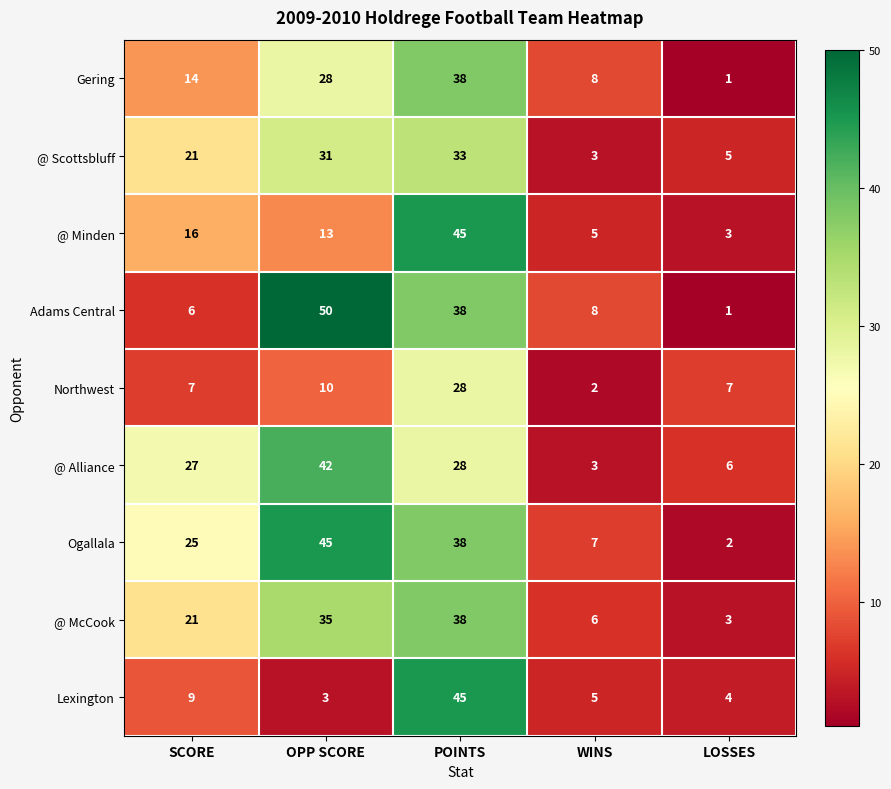

The value of @ Scottsbluff at OPP SCORE is 31. True or false?

True